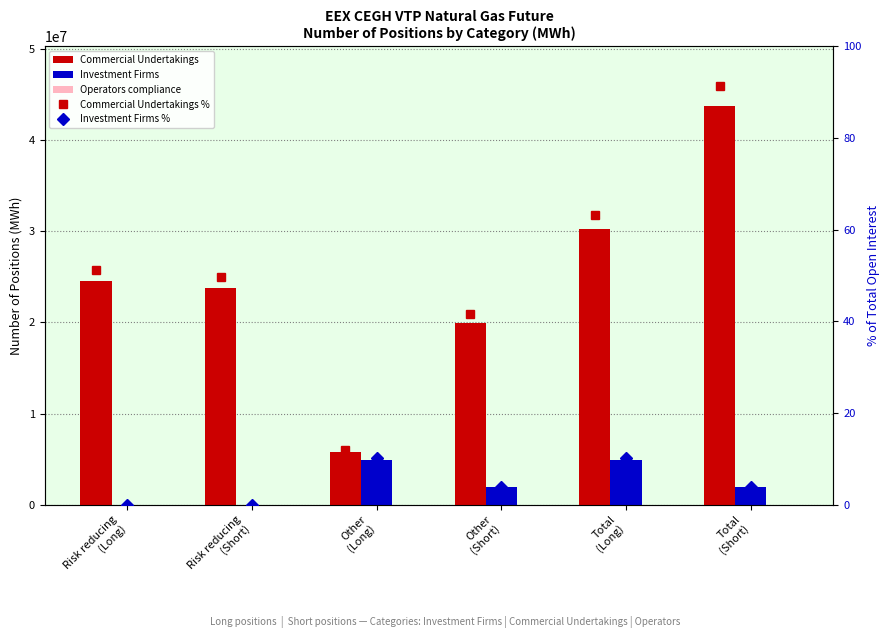

Count the number of categories in the chart.

6